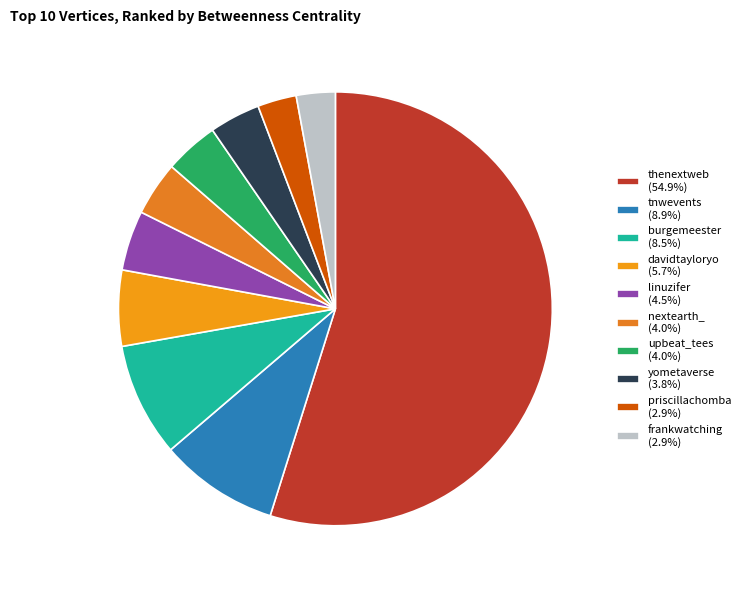

What is the ratio of the value at linuzifer to the value at burgemeester?

0.5